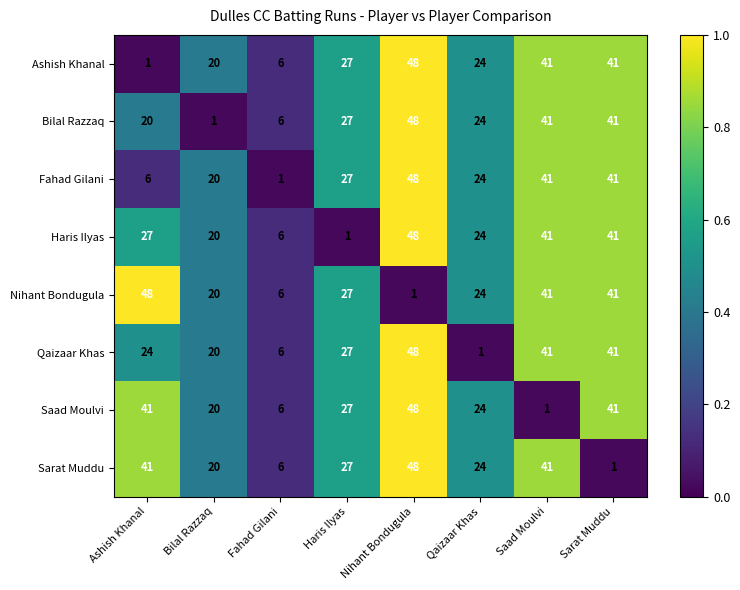

What is the difference between the highest and lowest values at Bilal Razzaq?

19